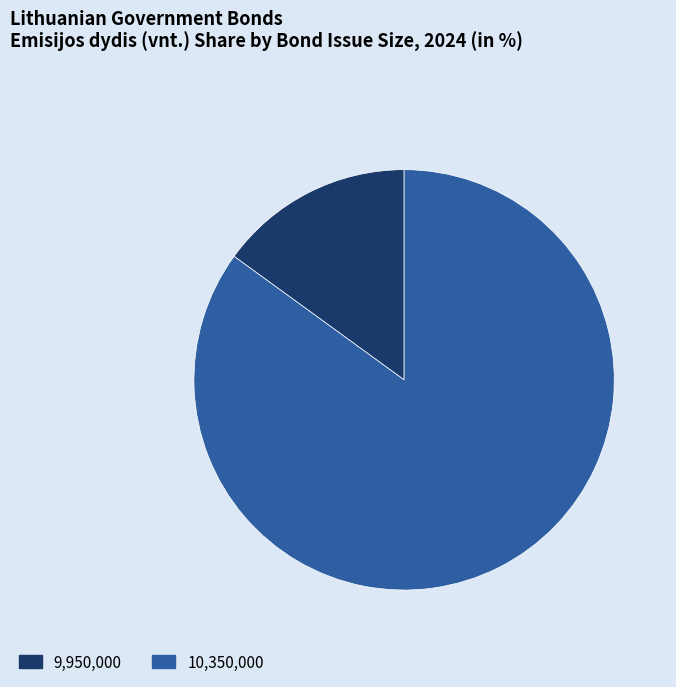

Approximately how many times larger is the value at 10,350,000 compared to 9,950,000?

5.7